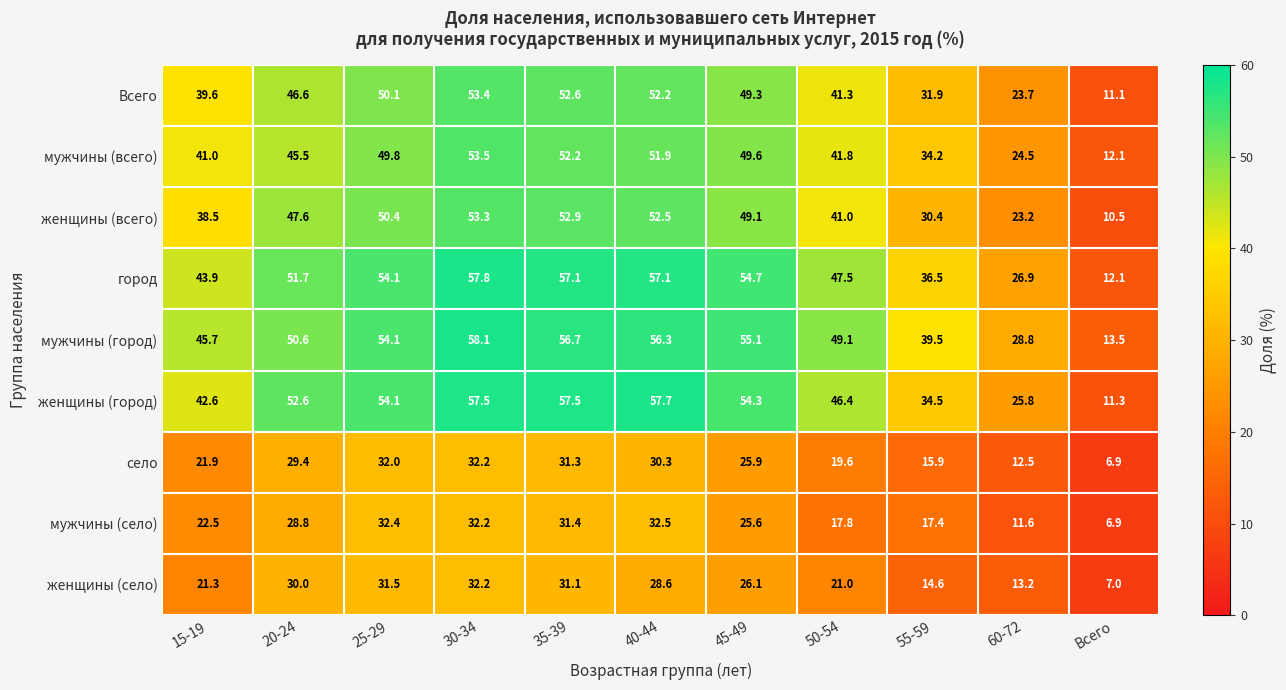

At which label is мужчины (город) closest to 35?

55-59